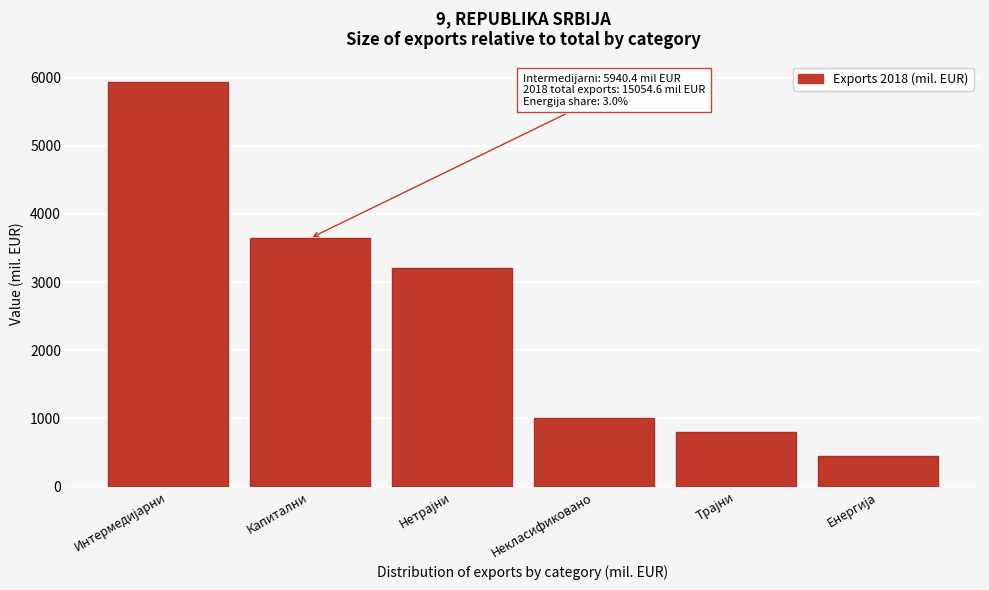

Reading left to right, extract all data points from this chart.

5940.4	3643.9	3210.1	1010.0	796.6	453.6